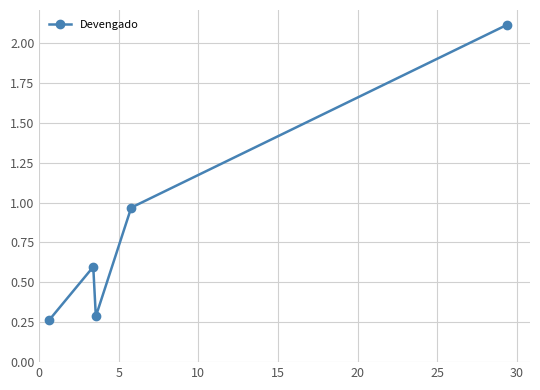

How many lines are shown in the chart?

1